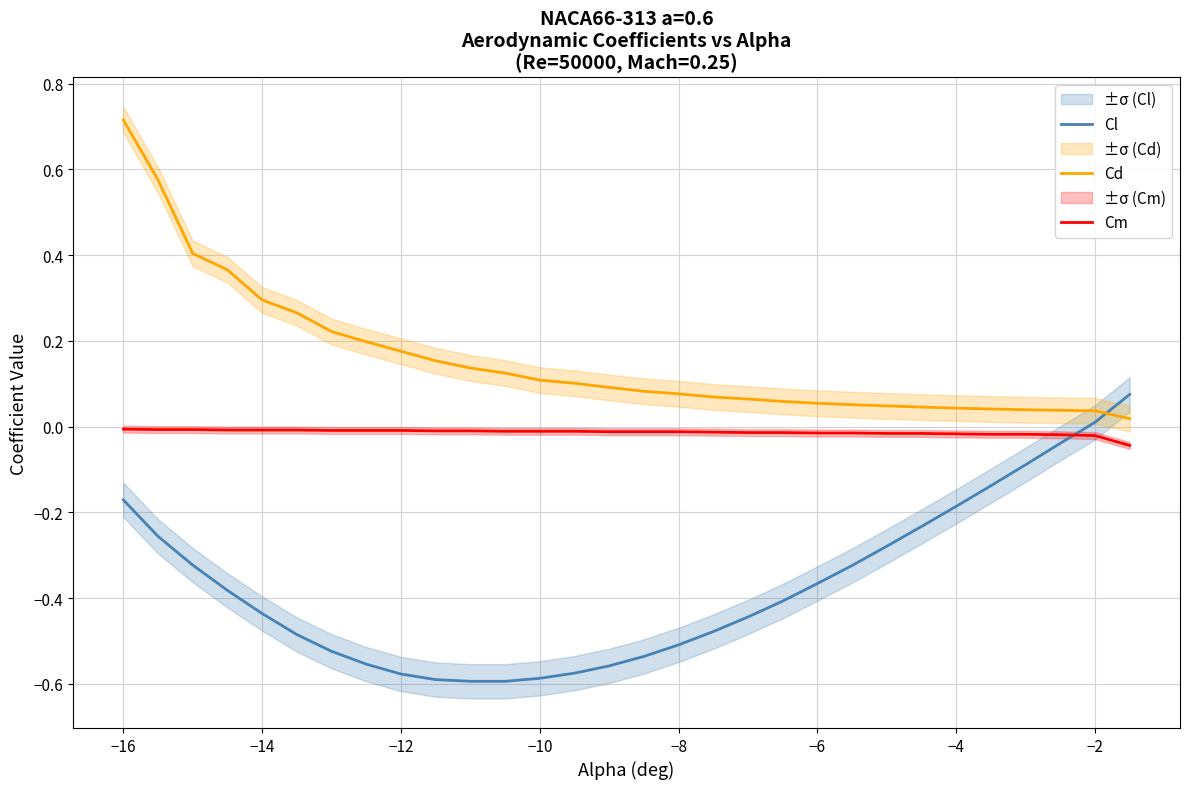

How many lines are shown in the chart?

3